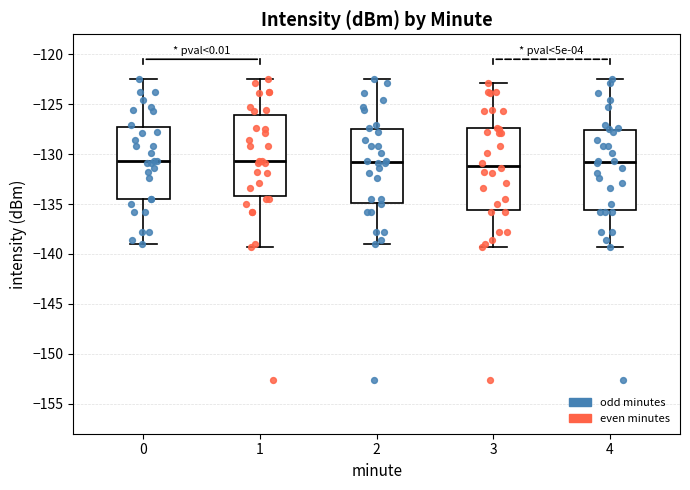

Where is the lower edge of the box at x = 1 on the y-axis? The values are not printed on the chart, so give them approximately, as read against the axis.

-134.0